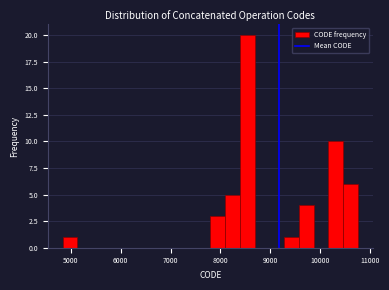

Read against the x-axis, roughly where is the centre of the tallest bar?

8500